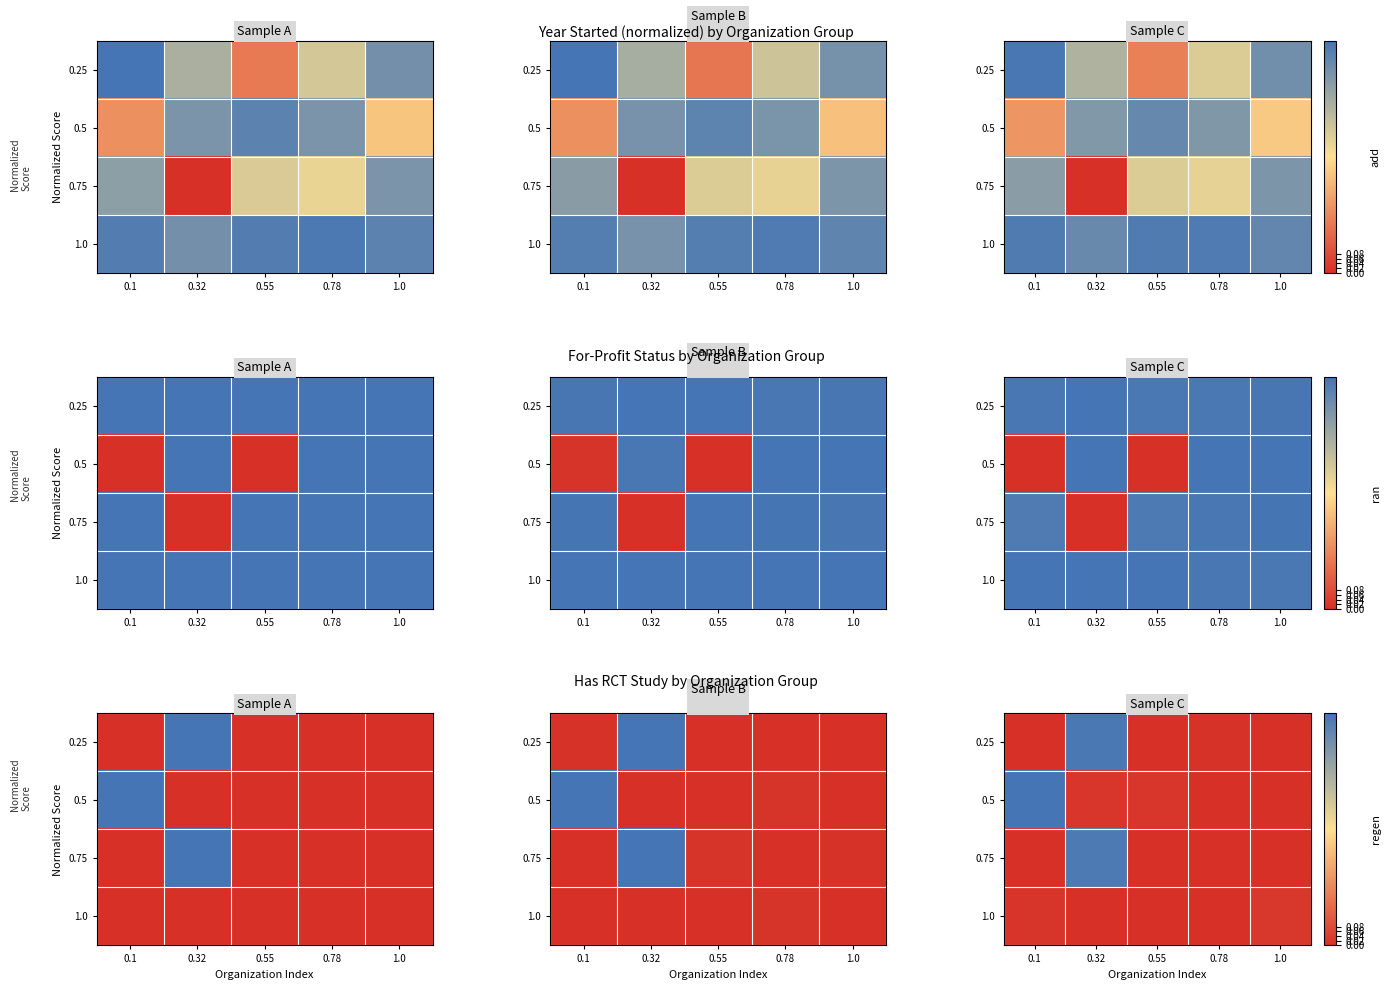

At which category is the sum across all series the highest?

0.32